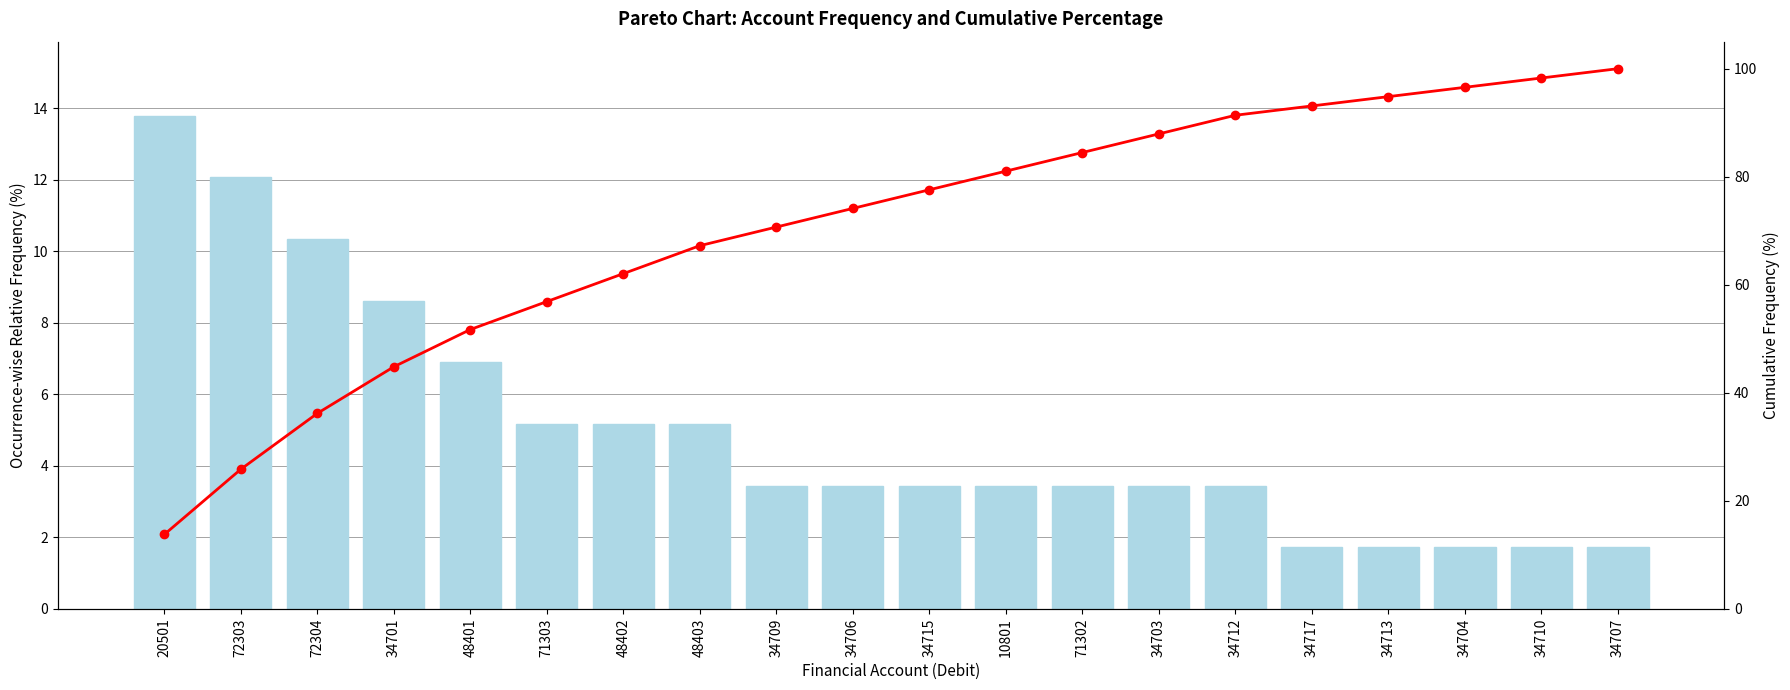

Reading left to right, list all the values displayed in this chart.

Relative Frequency: 20501=13.8	72303=12.1	72304=10.3	34701=8.6	48401=6.9	71303=5.2	48402=5.2	48403=5.2	34709=3.4	34706=3.4	34715=3.4	10801=3.4	71302=3.4	34703=3.4	34712=3.4	34717=1.7	34713=1.7	34704=1.7	34710=1.7	34707=1.7
Cumulative Frequency: 20501=13.8	72303=25.9	72304=36.2	34701=44.8	48401=51.7	71303=56.9	48402=62.1	48403=67.2	34709=70.7	34706=74.1	34715=77.6	10801=81.0	71302=84.5	34703=87.9	34712=91.4	34717=93.1	34713=94.8	34704=96.6	34710=98.3	34707=100.0